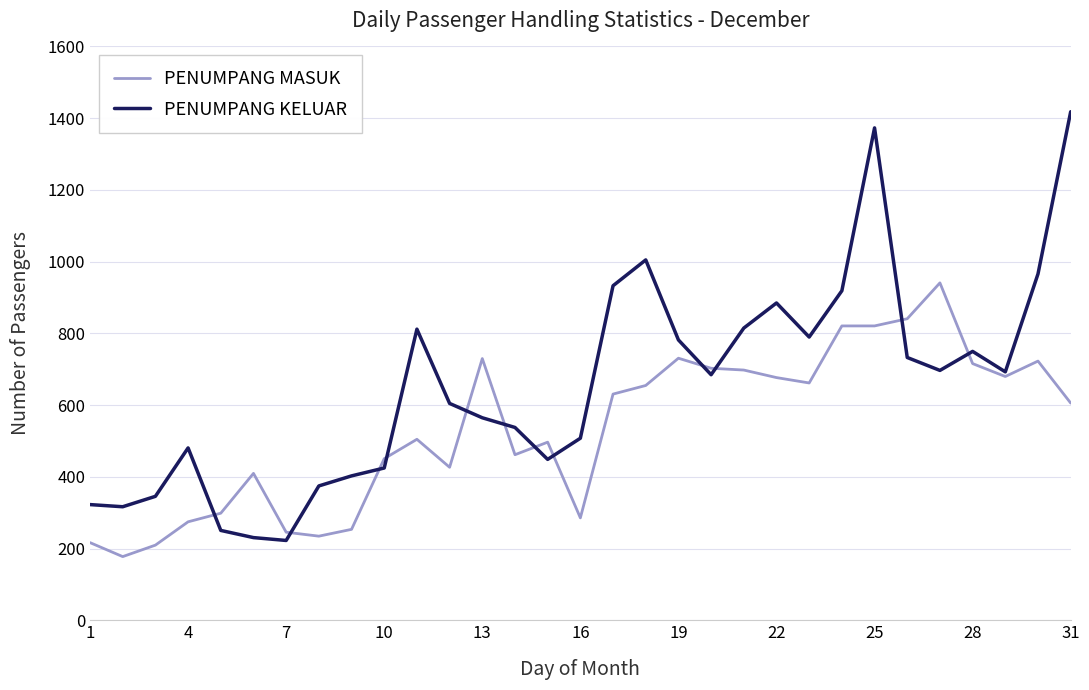

How many times do PENUMPANG MASUK and PENUMPANG KELUAR cross each other?

12